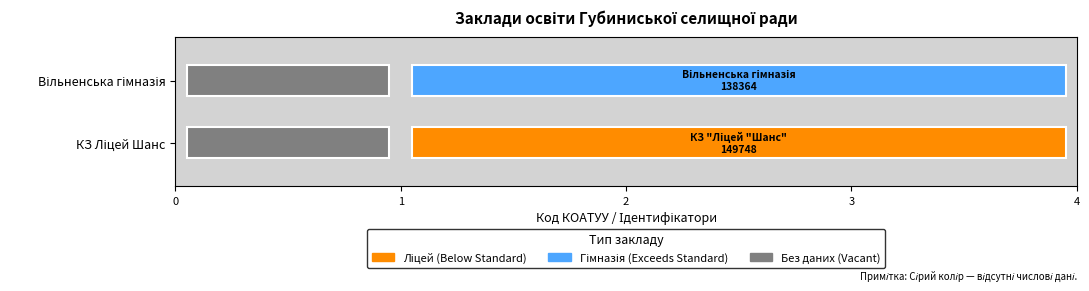

What is the approximate value of КЗ Ліцей Шанс at Вільненська гімназія, to the nearest 10?

149750